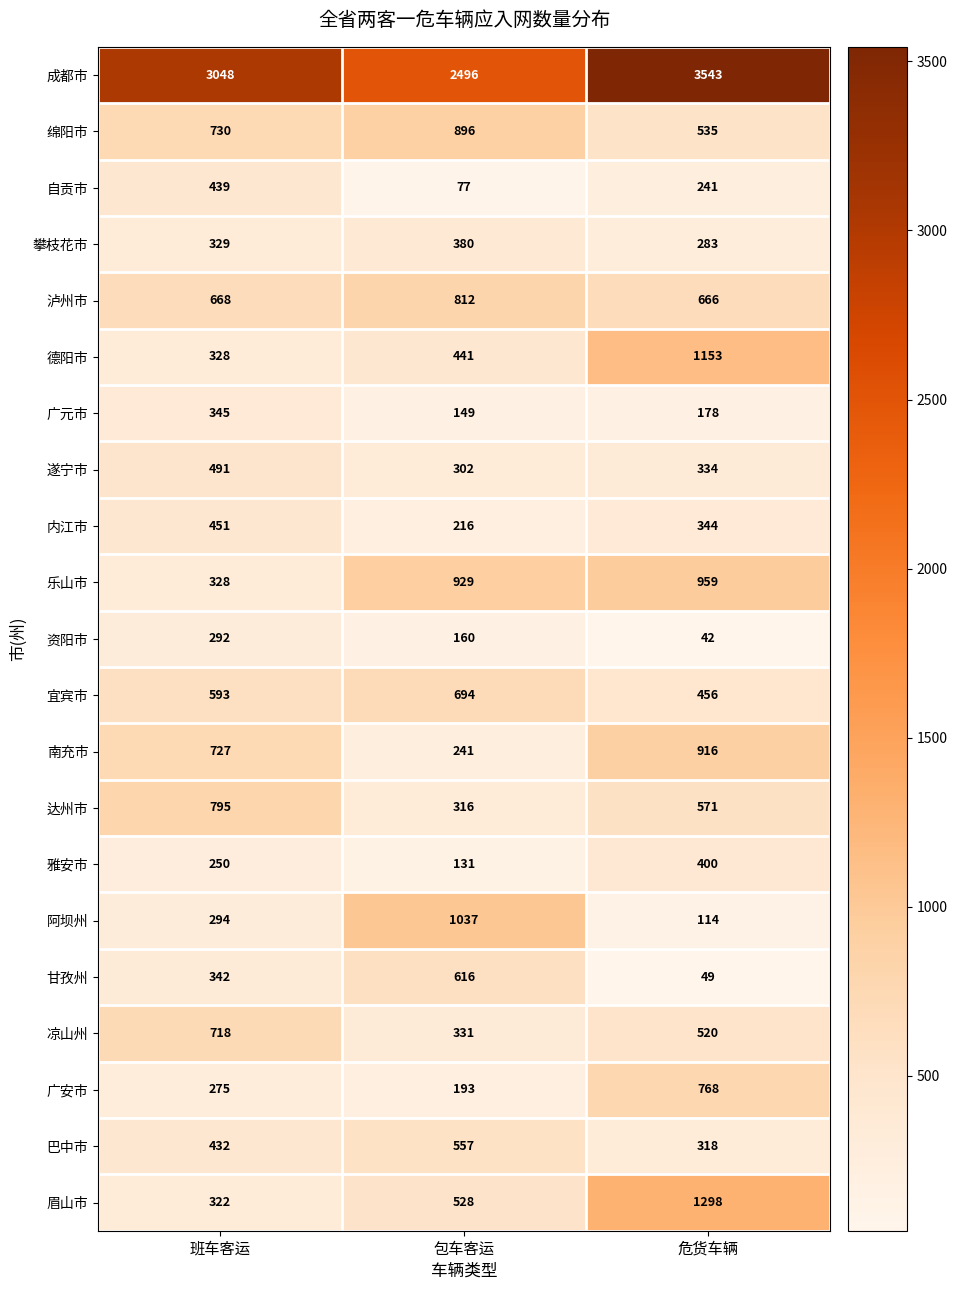

Which series changed the most between 班车客运 and 包车客运?

阿坝州